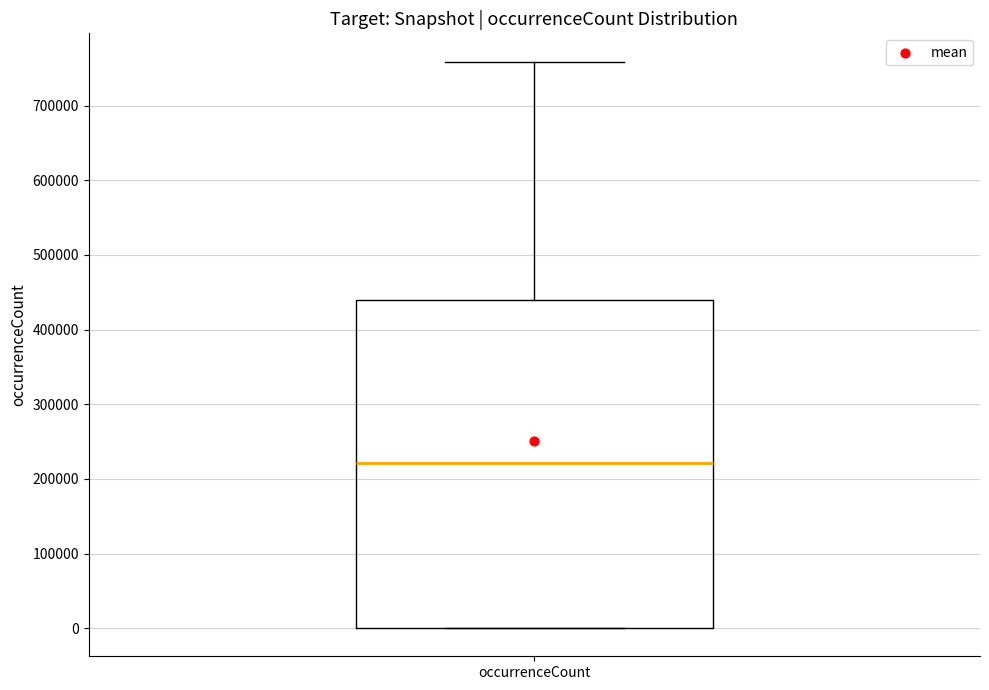

Read this box plot against the y-axis: the position of the median line, the range covered by the box, and the ends of both whiskers. The values are not printed on the chart, so give them approximately, as read against the axis.

median 220000, box 0 to 440000, whiskers 0 to 760000